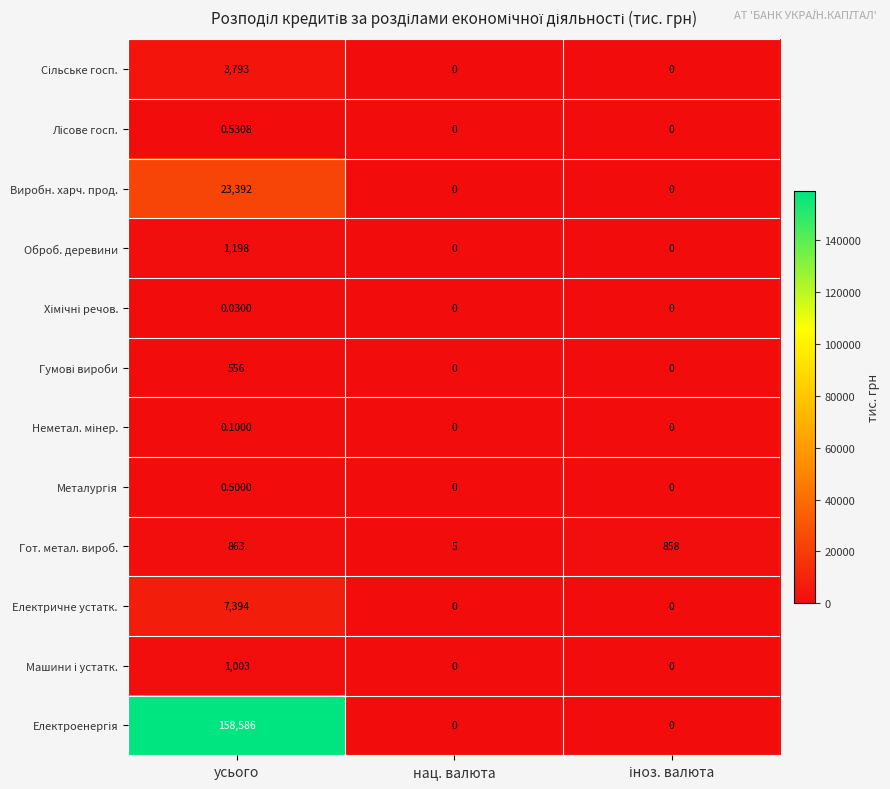

At which category is the sum across all series the highest?

усього